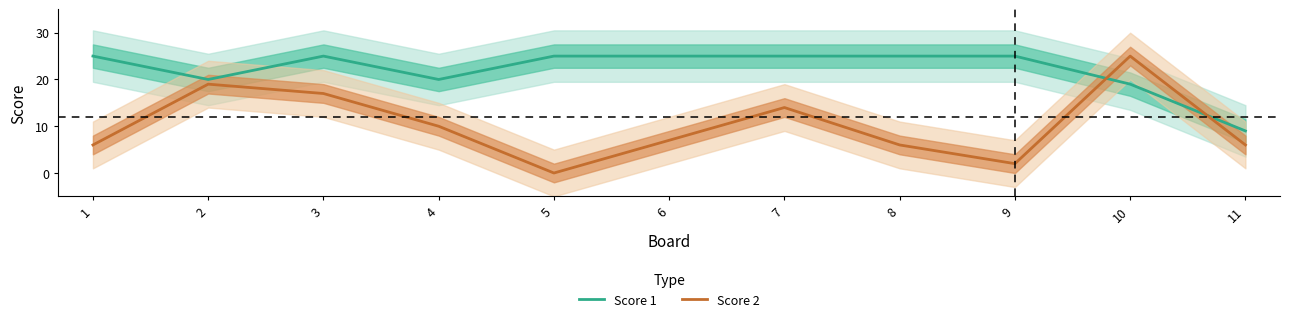

Read the Score 2 value at 4, to the nearest 5.

10